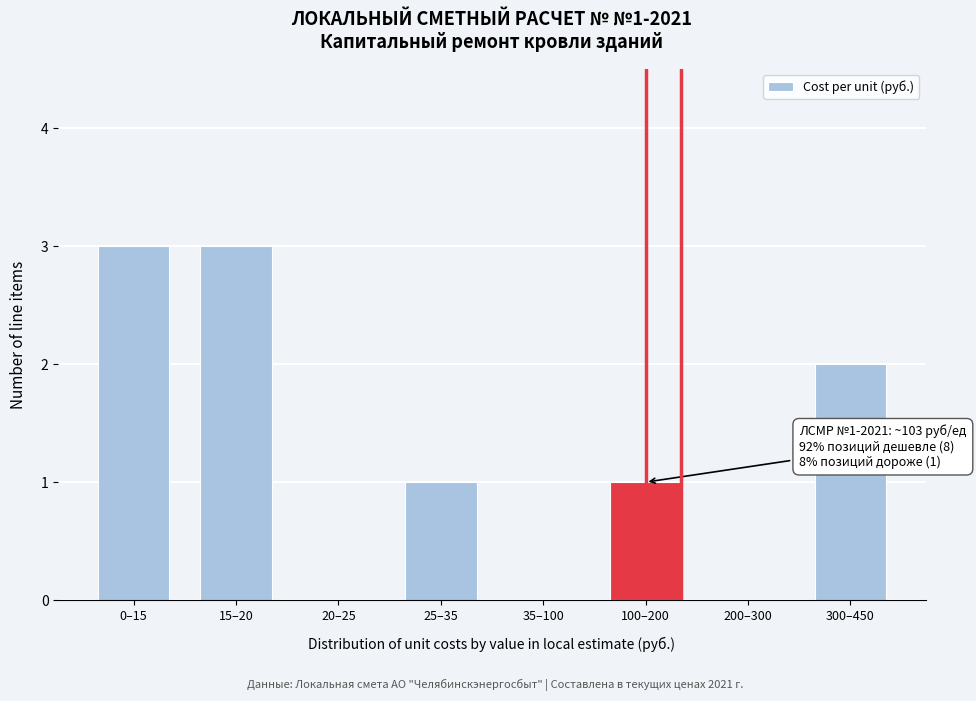

Reading left to right, what are all the values shown in this chart?

0–15=3	15–20=3	20–25=0	25–35=1	35–100=0	100–200=1	200–300=0	300–450=2